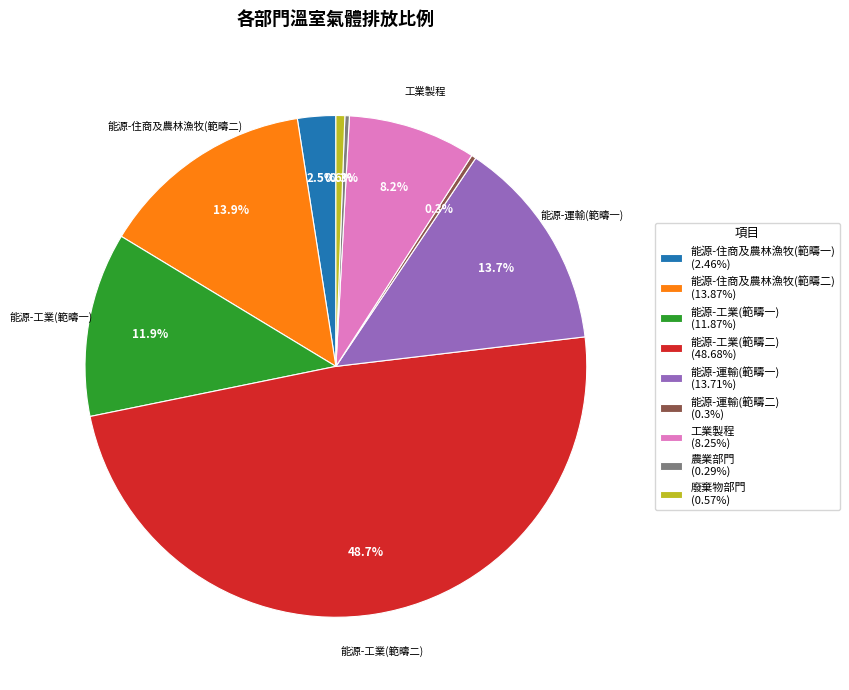

Do 工業製程 (8.25%) and 能源-住商及農林漁牧(範疇一) (2.46%) together represent more than half of the pie?

No